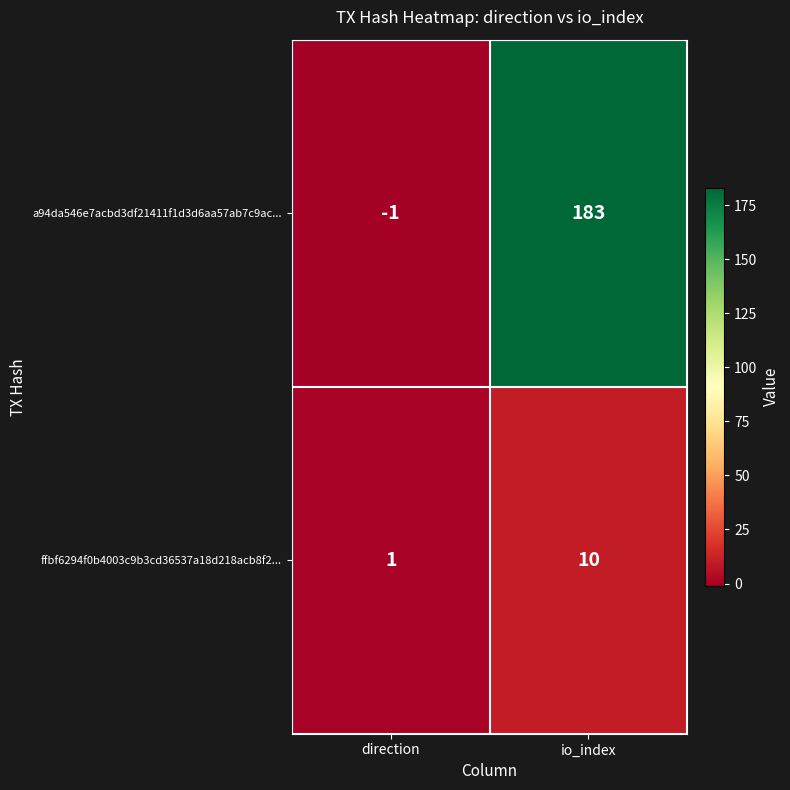

Reading left to right, what are all the values shown in this chart?

a94da546e7acbd3df21411f1d3d6aa57ab7c9ac...: -1	183
ffbf6294f0b4003c9b3cd36537a18d218acb8f2...: 1	10